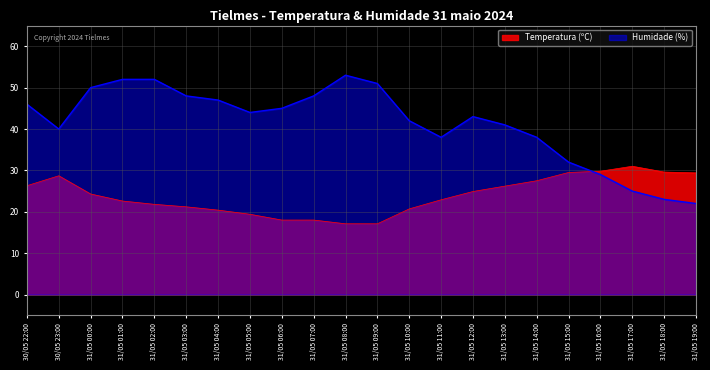

Is it true that Temperatura (ºC) equals 45.4 at 31/05 16:00?

False